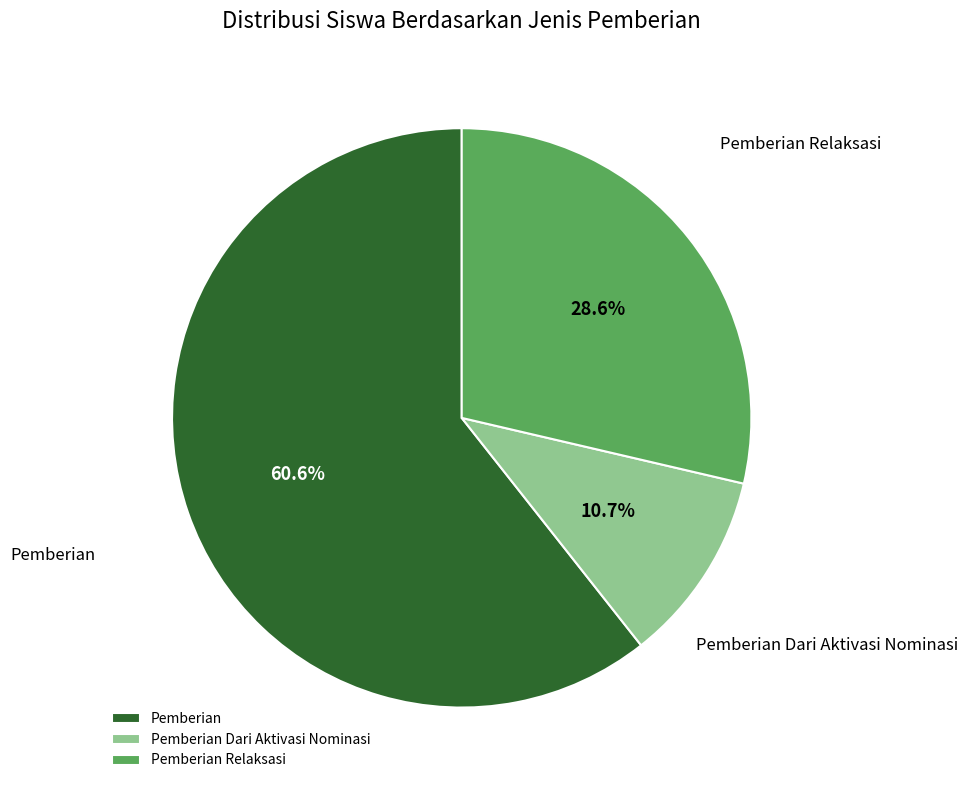

Which slice is the largest?

Pemberian